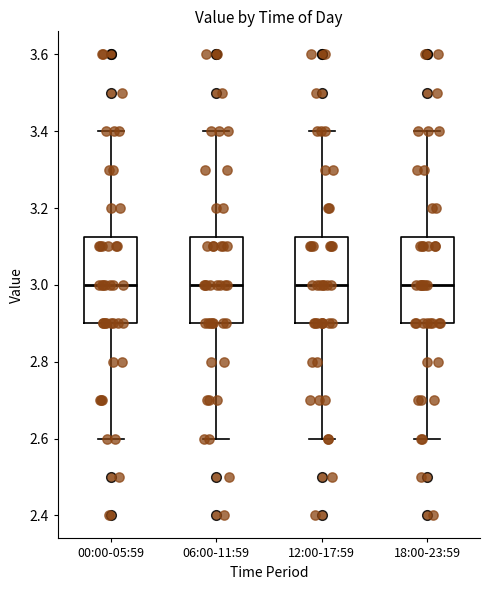

Reading left to right, transcribe this box plot: for each box, give where its median line is, the range the box spans, and where its two whiskers end, as read against the y-axis. The values are not printed on the chart, so give them approximately, as read against the axis.

00:00-05:59: median 3.00, box 2.90 to 3.12, whiskers 2.60 to 3.40
06:00-11:59: median 3.00, box 2.90 to 3.12, whiskers 2.60 to 3.40
12:00-17:59: median 3.00, box 2.90 to 3.12, whiskers 2.60 to 3.40
18:00-23:59: median 3.00, box 2.90 to 3.12, whiskers 2.60 to 3.40